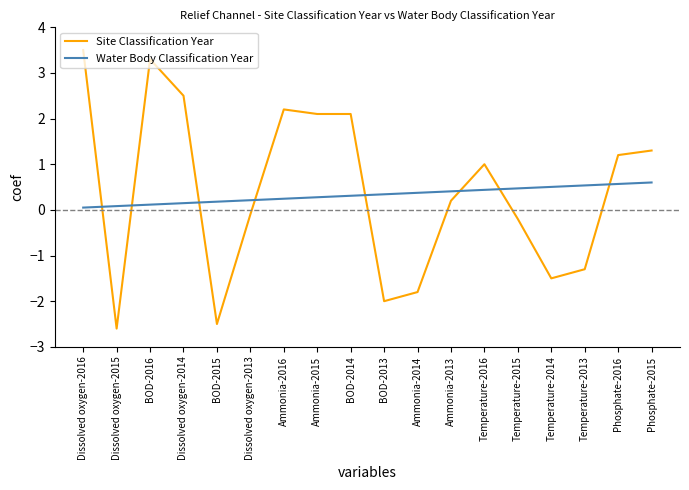

Which series has the largest total across all categories?

Site Classification Year